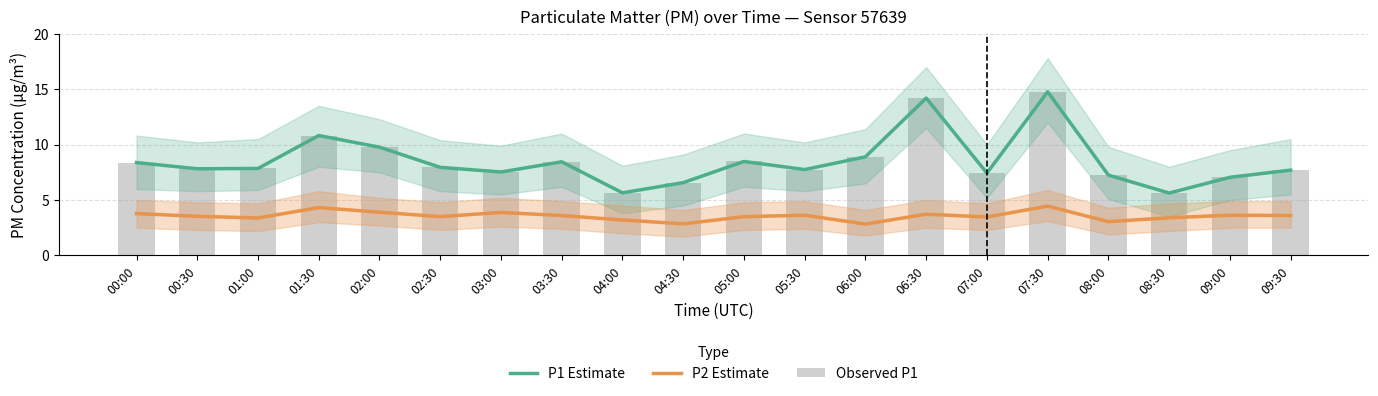

How many values in the P1 Estimate series are below 7?

3